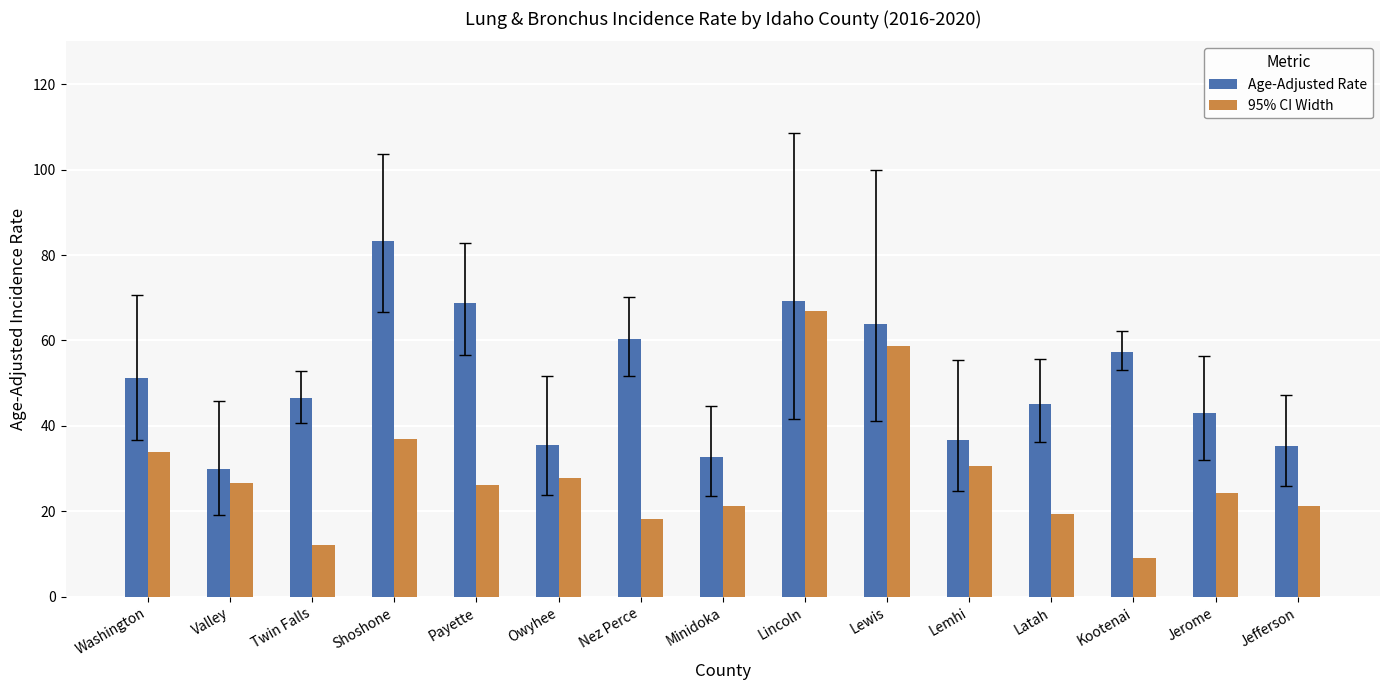

At which category is the sum across all series the highest?

Lincoln